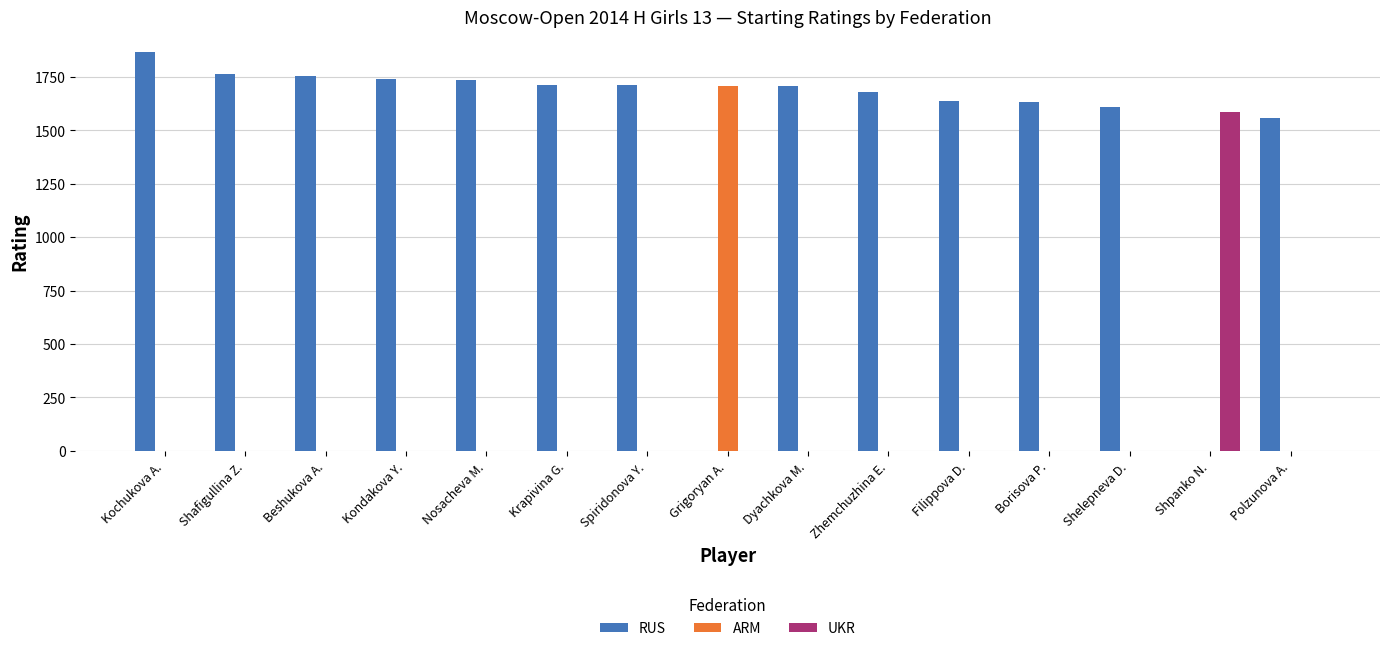

What is the sum of the RUS values at Grigoryan A. and Borisova P.?

1634